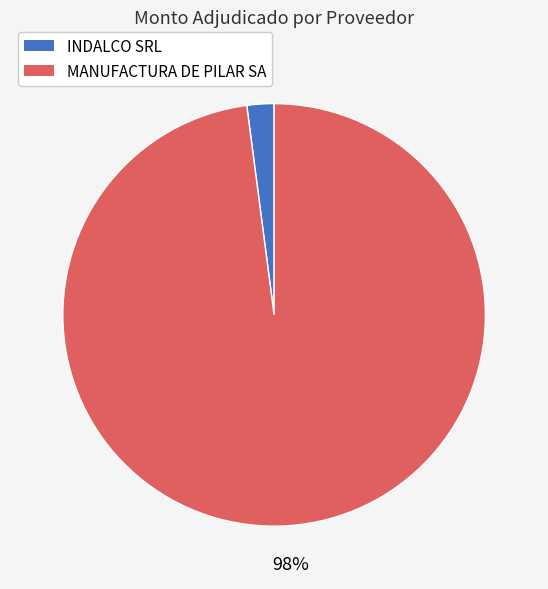

To the nearest percent, what percentage of the pie is MANUFACTURA DE PILAR SA?

98%